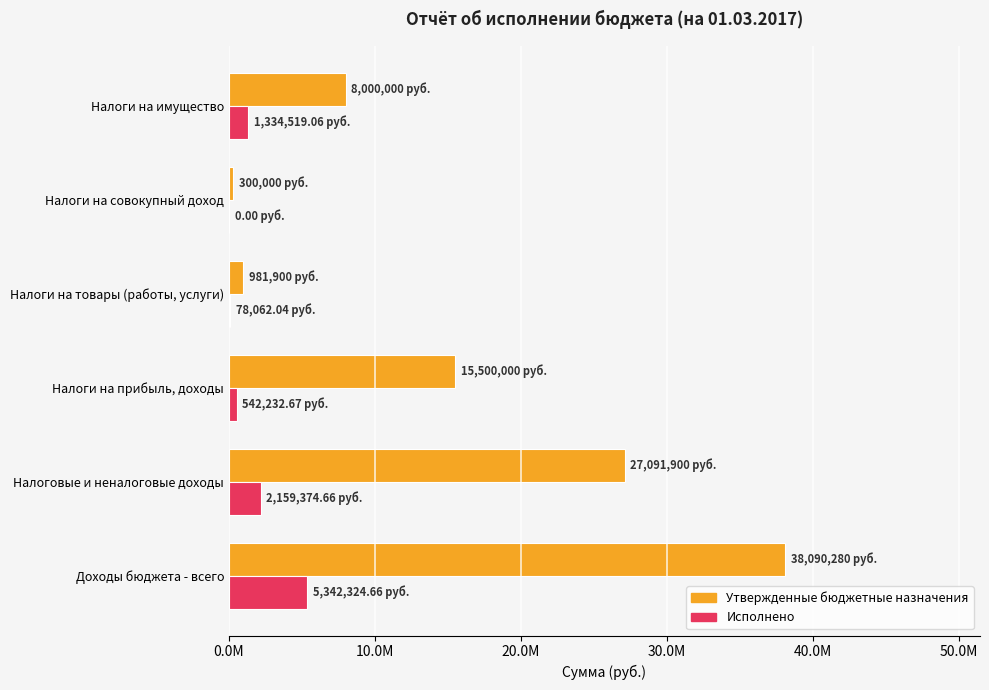

What position from the left is Налоги на прибыль, доходы?

3